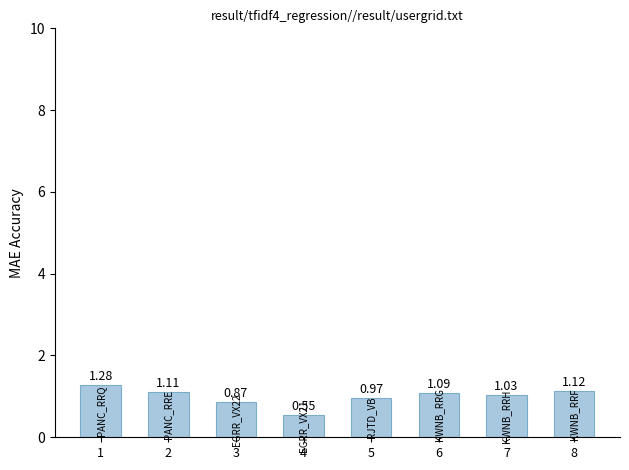

What is the change in value from 5 to 6?

+0.1